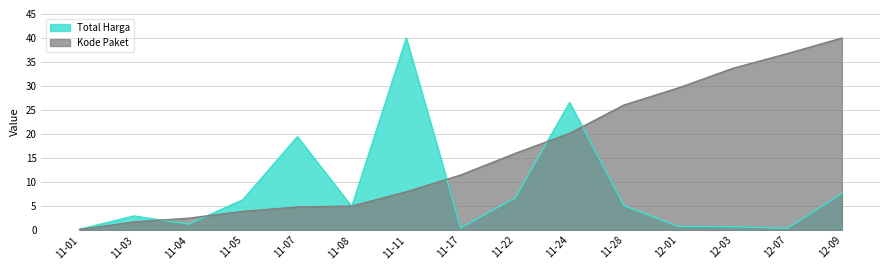

What is the approximate value of Kode Paket at 11-05?

3.9